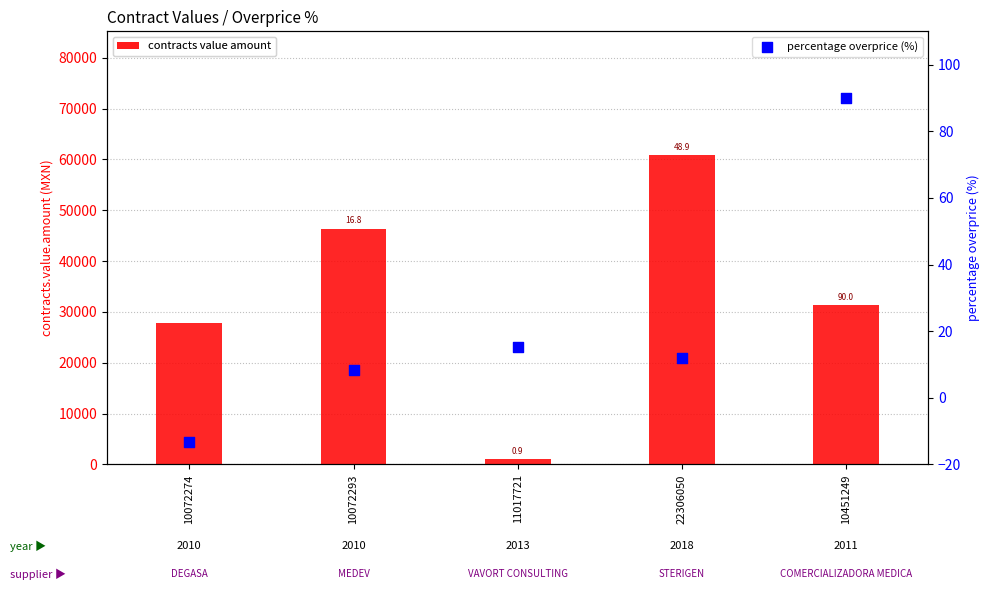

At how many categories does at least one series exceed 58752?

1